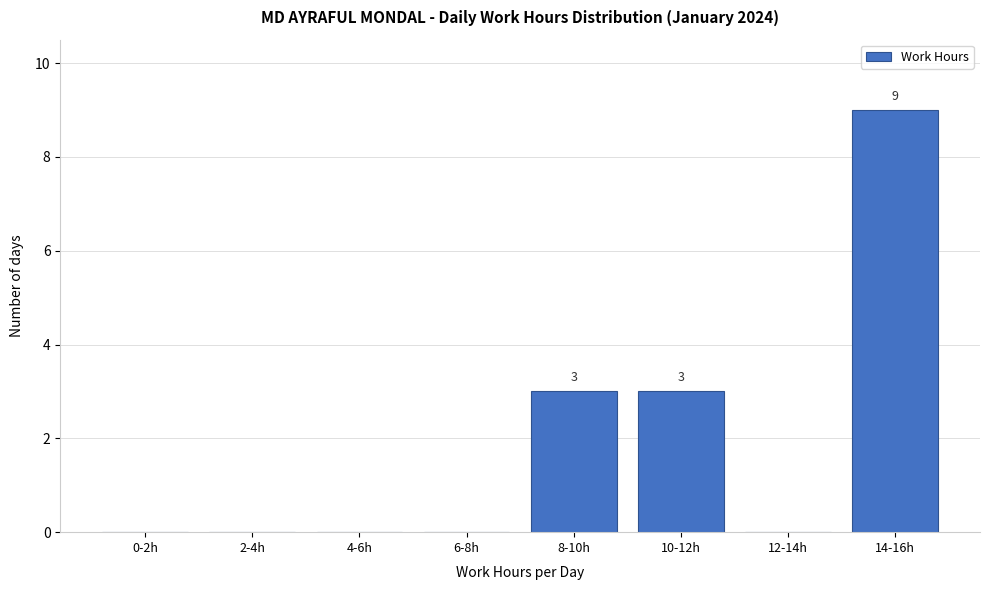

Reading left to right, what are all the values shown in this chart?

0-2h=0	2-4h=0	4-6h=0	6-8h=0	8-10h=3	10-12h=3	12-14h=0	14-16h=9